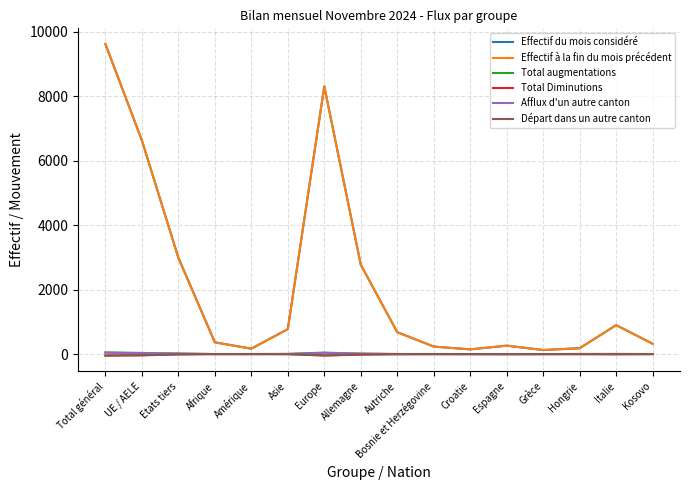

The Effectif à la fin du mois précédent series shows 8685 at UE / AELE. True or false?

False